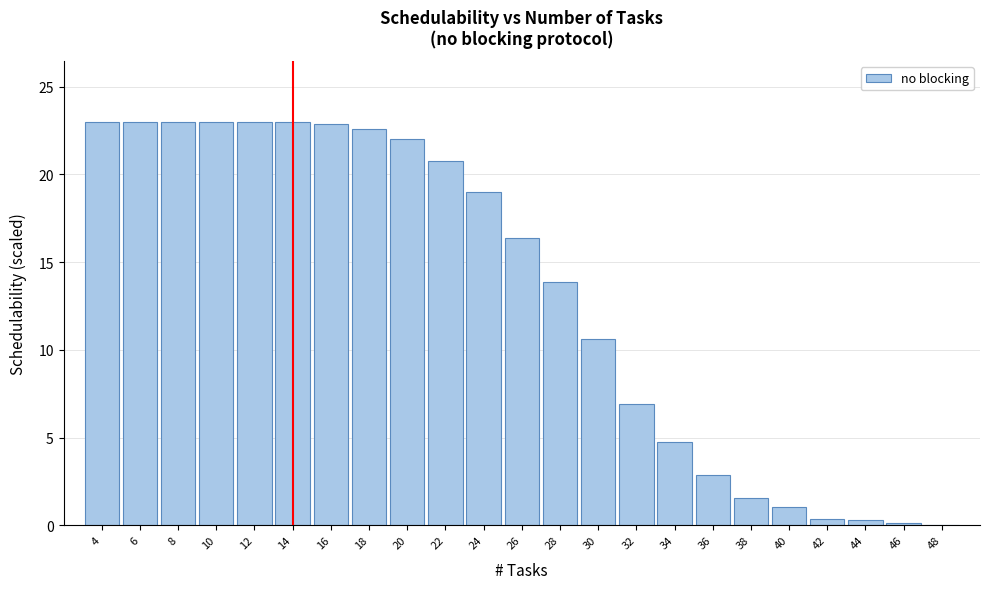

Where is the data nearest to the value 11?

30